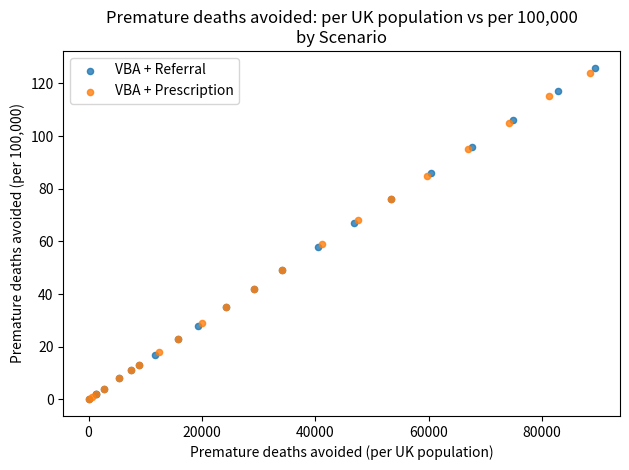

Which series has the largest Y range (max minus min)?

VBA + Referral